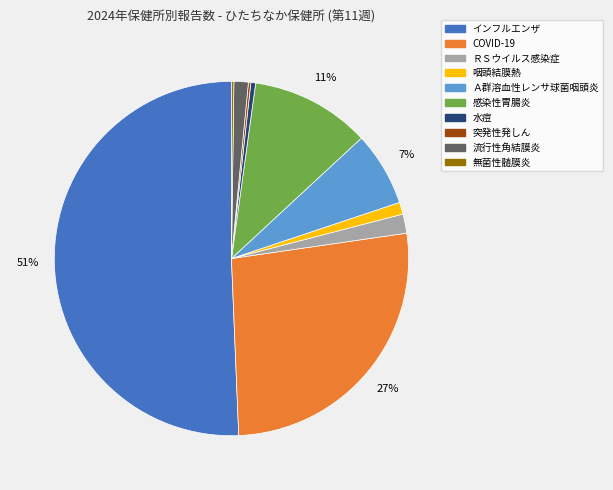

To the nearest percent, what is the average slice percentage?

10%